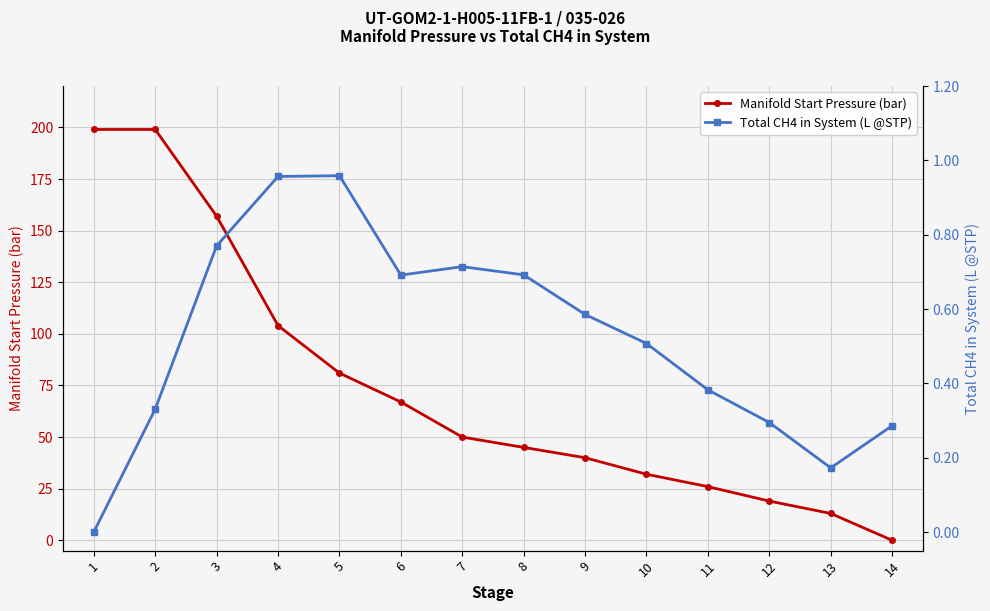

At which label does Manifold Start Pressure (bar) first exceed 50?

1